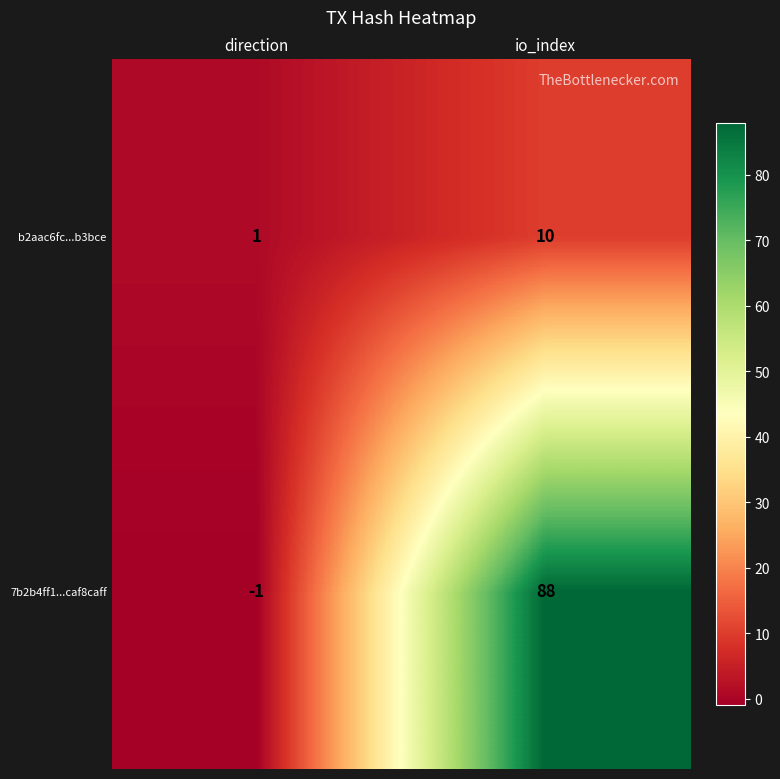

Rank the series by their maximum value, from lowest to highest.

b2aac6fc...b3bce, 7b2b4ff1...caf8caff